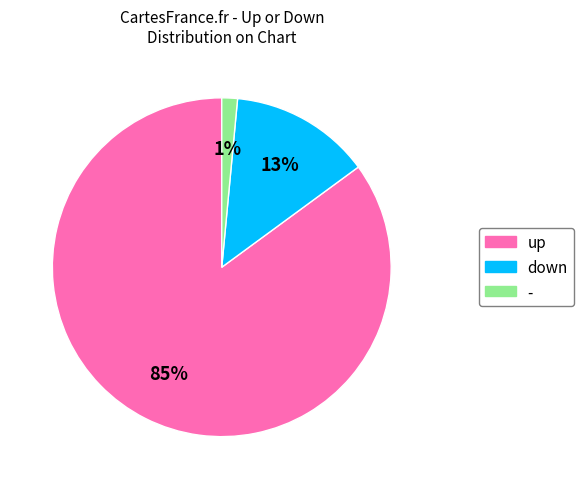

How many slices are in this pie chart?

3